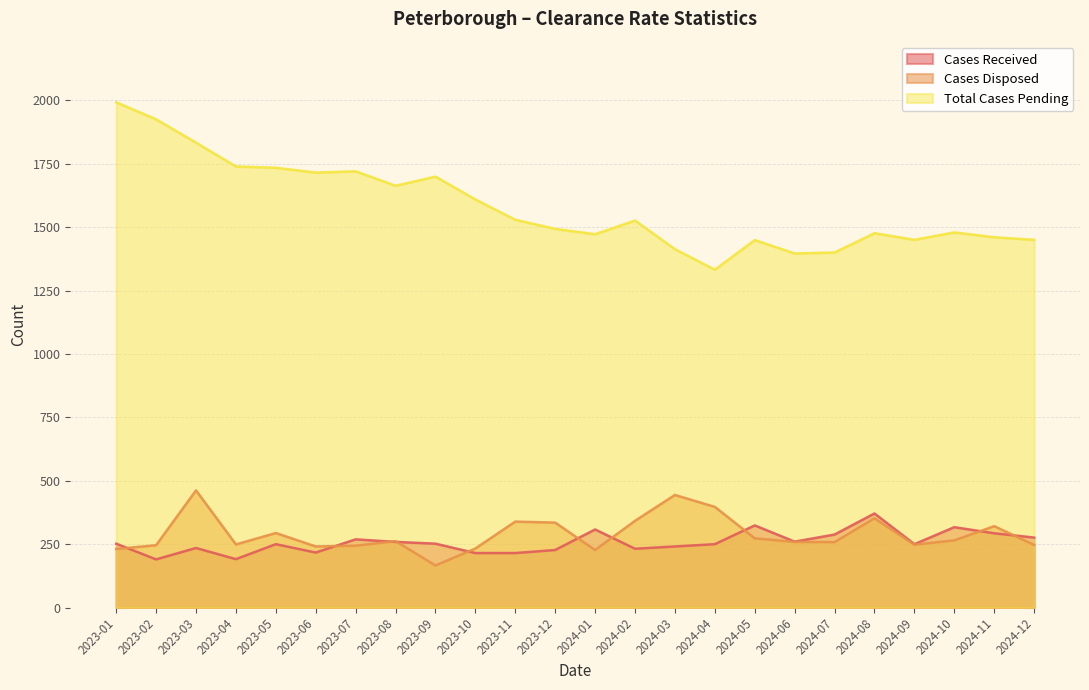

How many lines are shown in the chart?

3